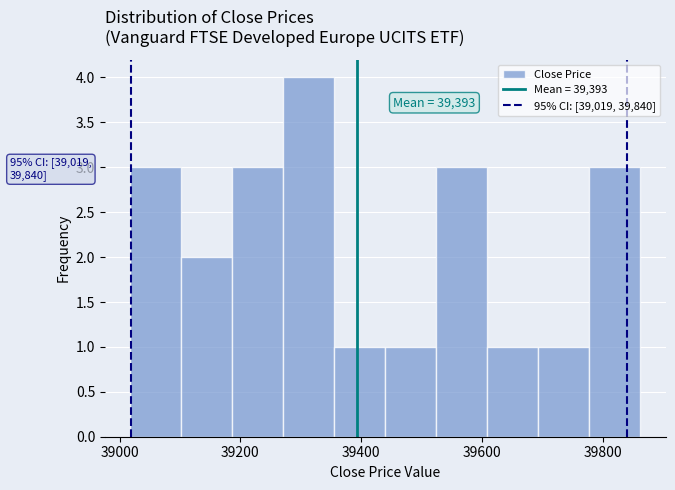

Which range on the x-axis has the tallest bar?

39280 to 39360